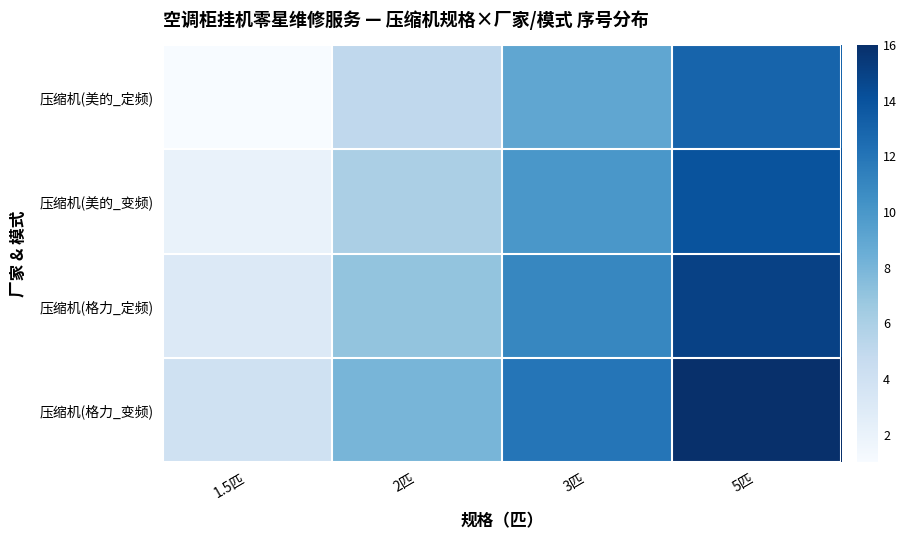

Rank the series by their maximum value, from highest to lowest.

压缩机(格力_变频), 压缩机(格力_定频), 压缩机(美的_变频), 压缩机(美的_定频)